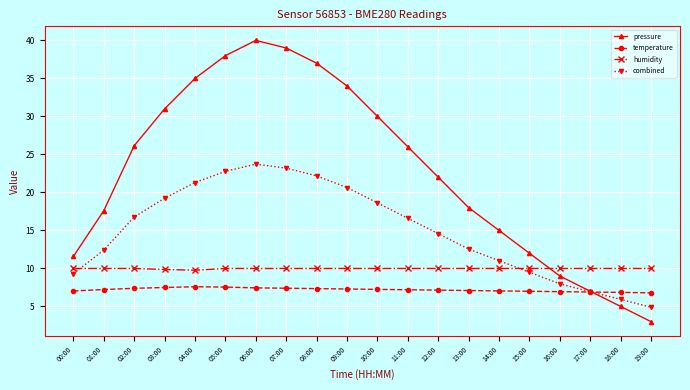

Is the value of pressure at 00:00 greater than the value of combined at 14:00?

Yes